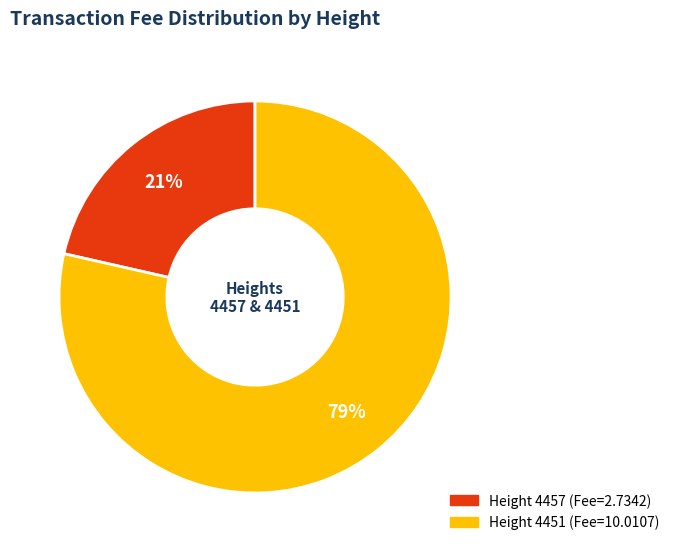

Is there a majority slice in this chart?

Yes